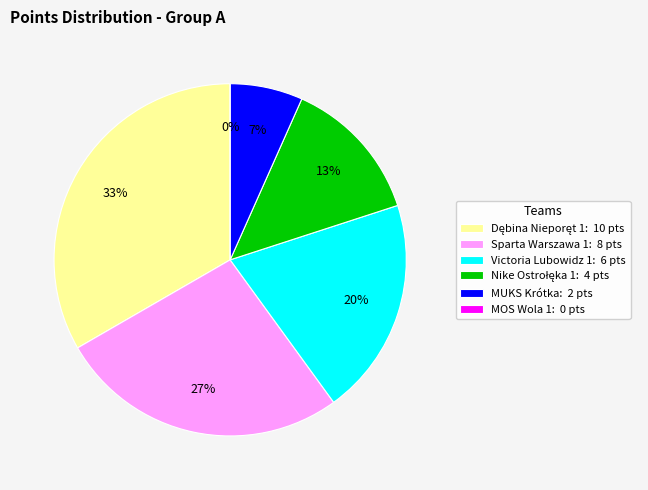

Which has a higher value, Nike Ostrołęka 1 or Dębina Nieporęt 1?

Dębina Nieporęt 1